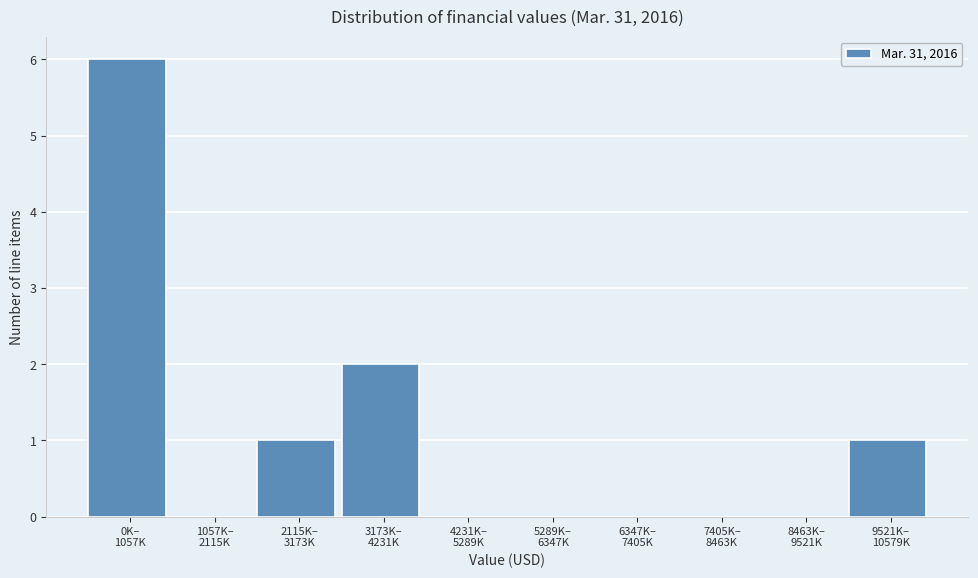

What is the greatest value displayed?

6